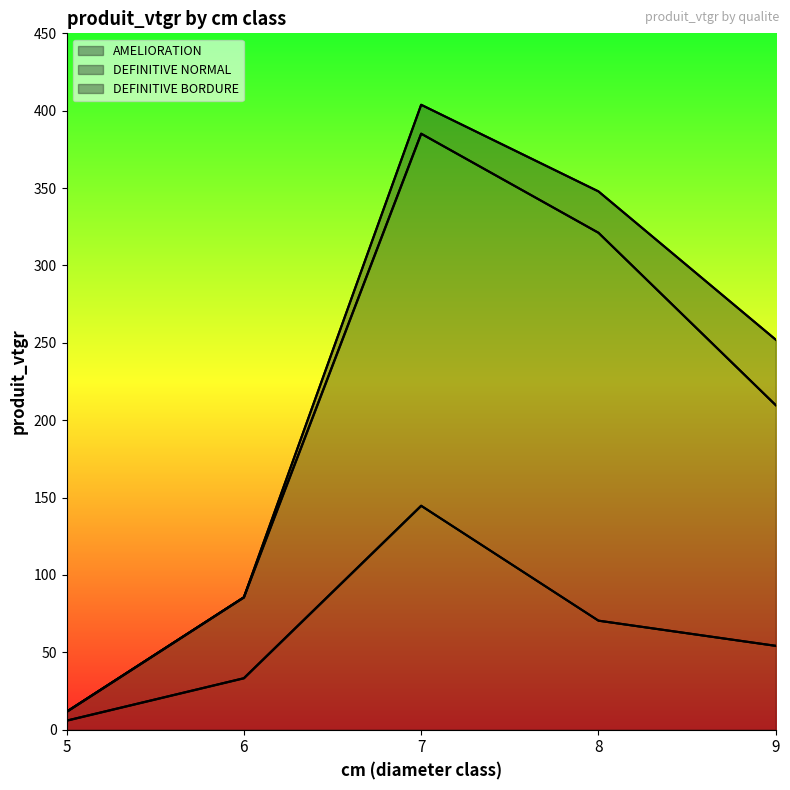

Does the chart display data point markers on the line(s)?

No